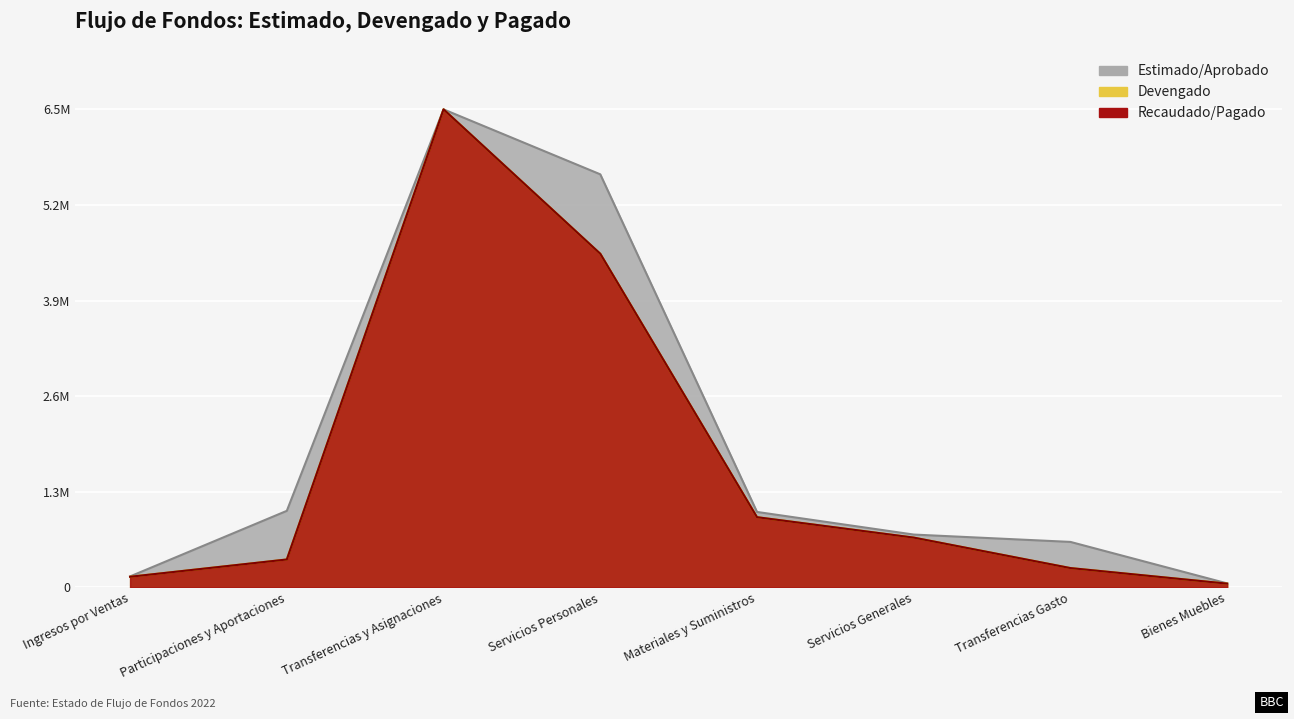

What is the sum of the Recaudado/Pagado values at Ingresos por Ventas and Transferencias Gasto?

408588.4